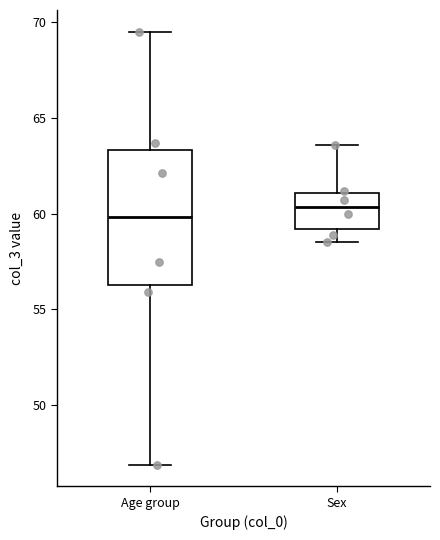

Which box is the tallest, from its lower edge to its upper edge?

Age group